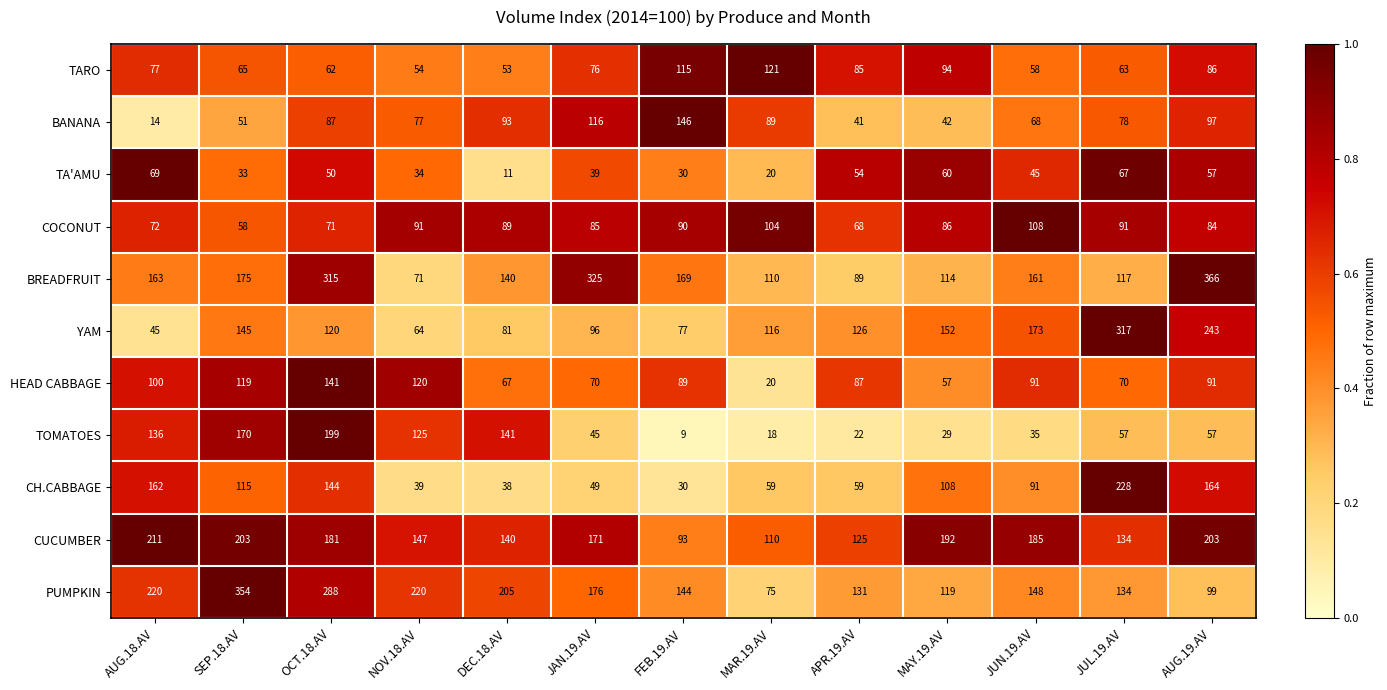

Is it true that CUCUMBER equals 289 at OCT.18.AV?

False